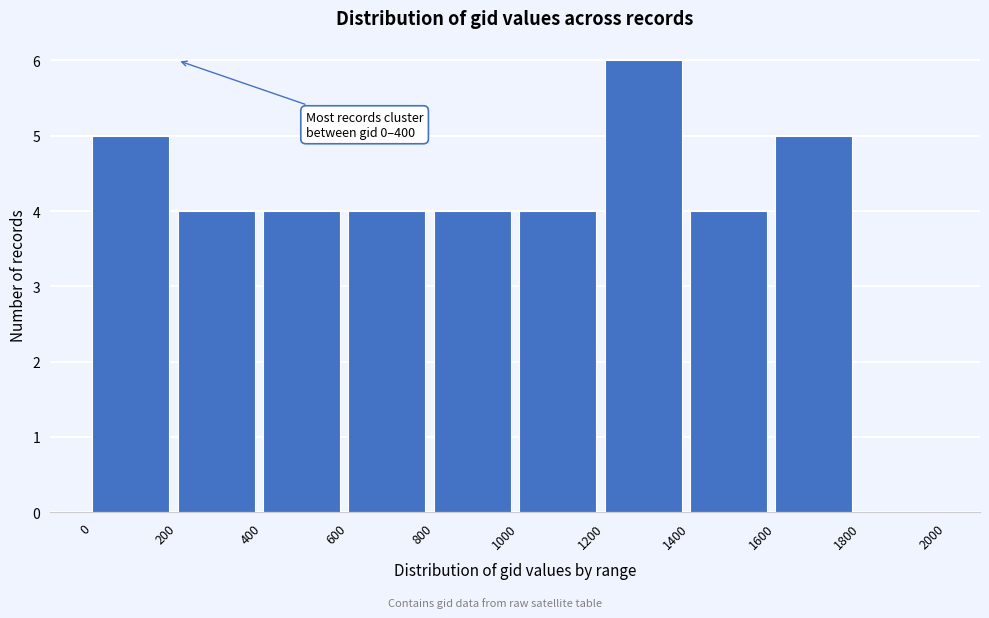

Reading left to right, what are all the values shown in this chart?

0=5	200=4	400=4	600=4	800=4	1000=4	1200=6	1400=4	1600=5	1800=0